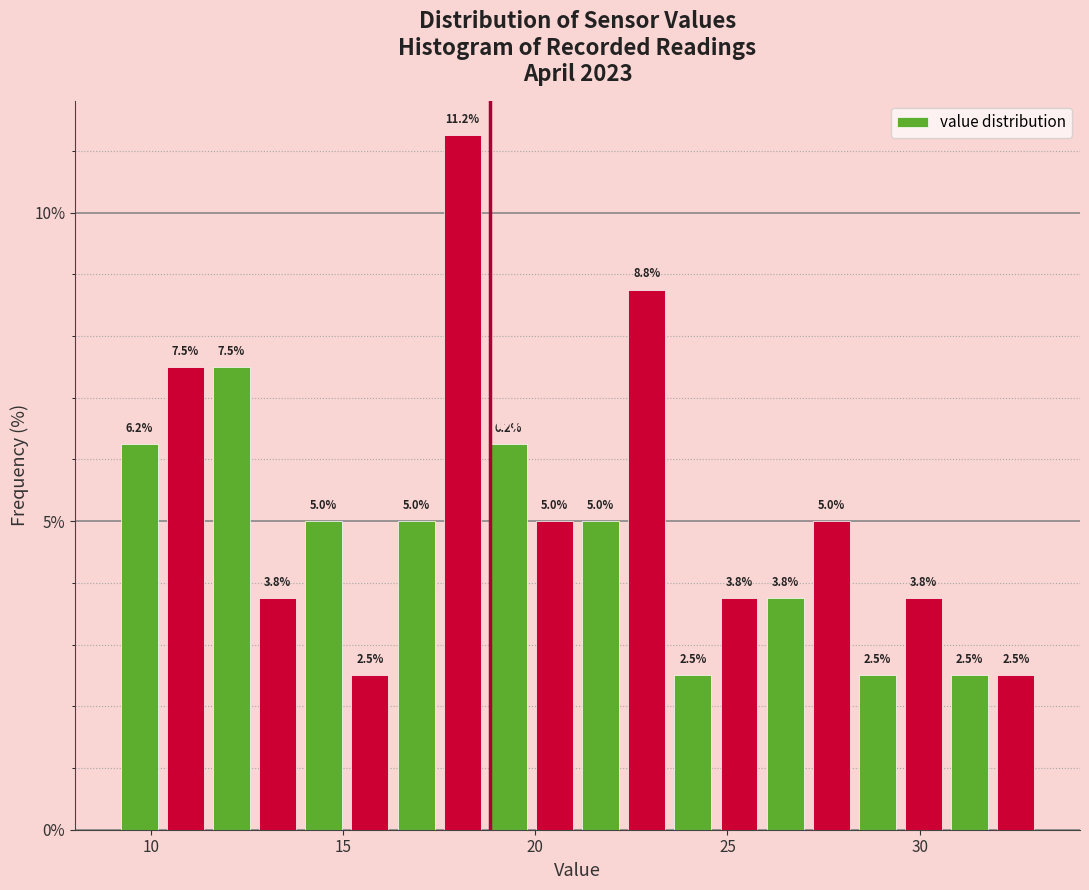

Around what value on the x-axis is the tallest bar? Give the approximate position of its centre, as read against the axis.

18.0